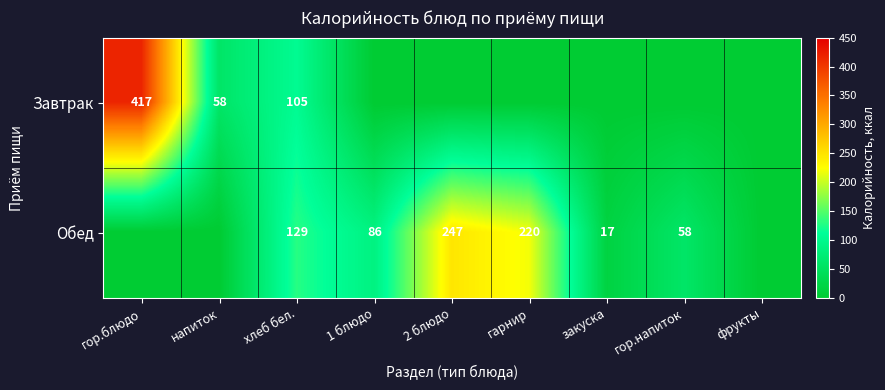

At which category is the sum across all series the highest?

гор.блюдо